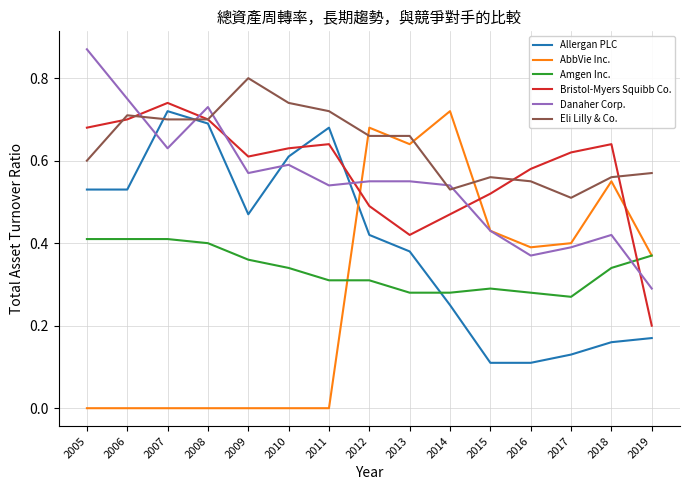

Rank the series at 2010 from lowest to highest value.

AbbVie Inc., Amgen Inc., Danaher Corp., Allergan PLC, Bristol-Myers Squibb Co., Eli Lilly & Co.